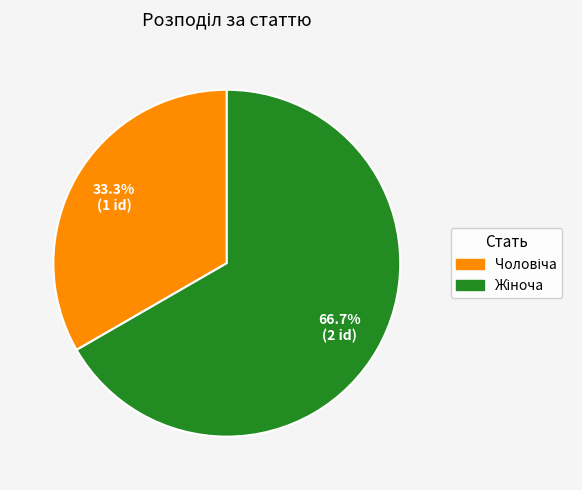

Is there any slice that represents more than half of the pie?

Yes